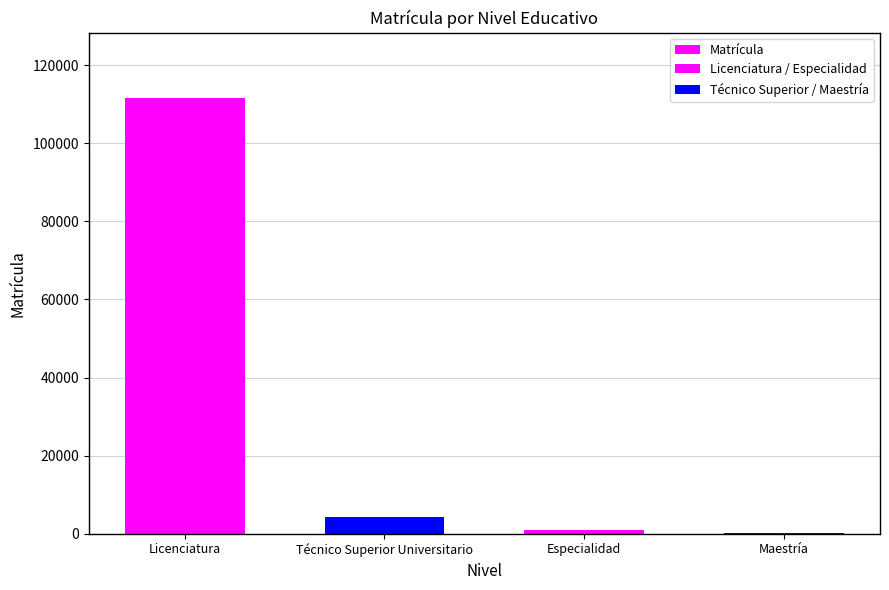

Reading right to left, transcribe all the data shown in this chart.

232	926	4203	111571